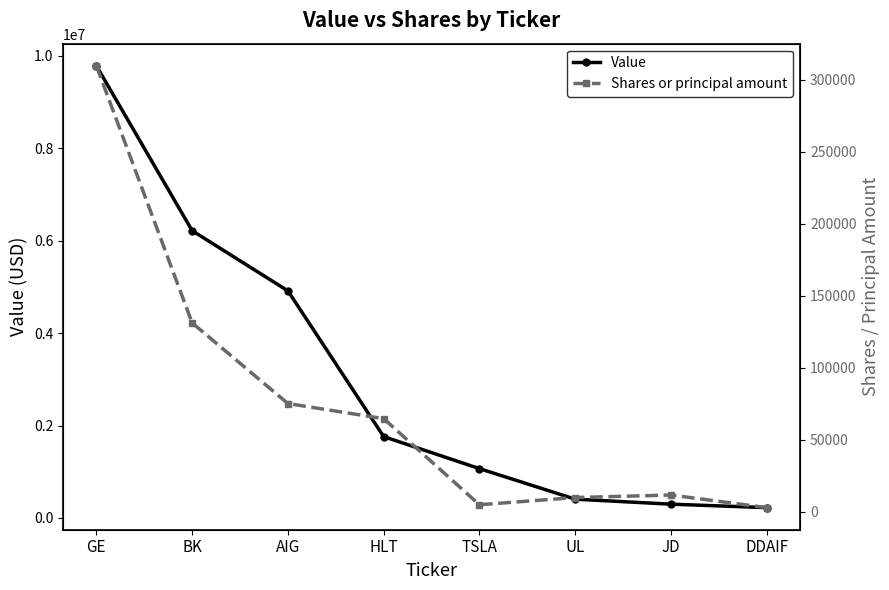

The value of Shares or principal amount at AIG is 107247. True or false?

False